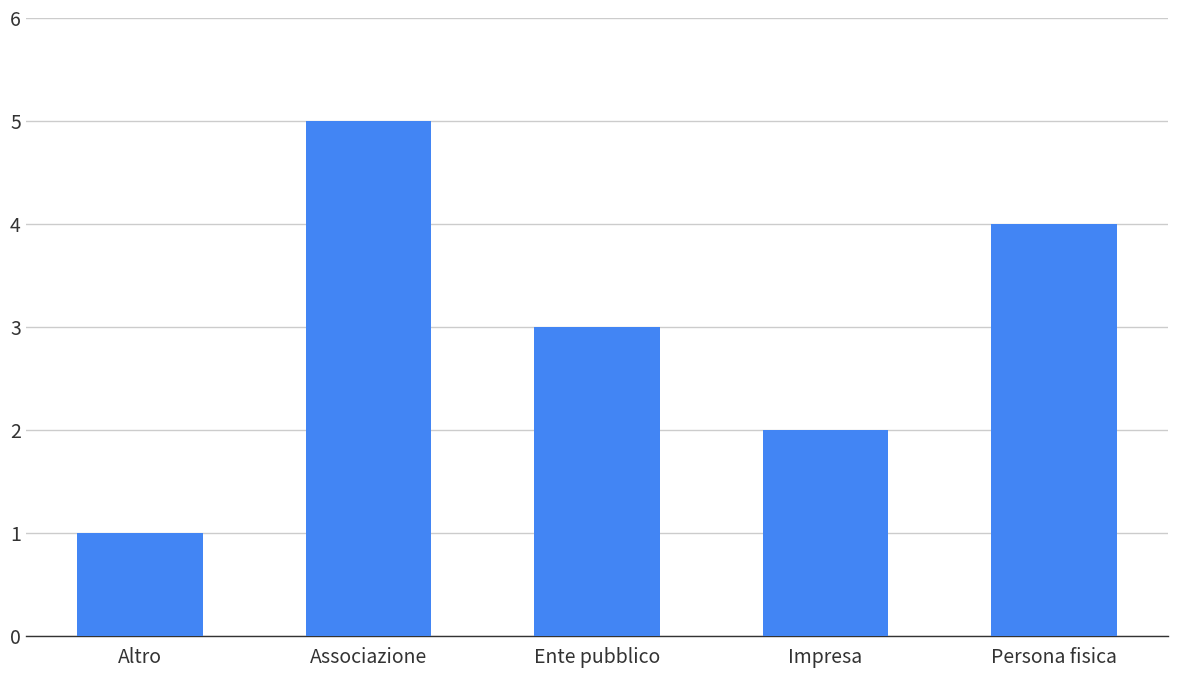

At which category does the chart reach its minimum across all series?

Altro